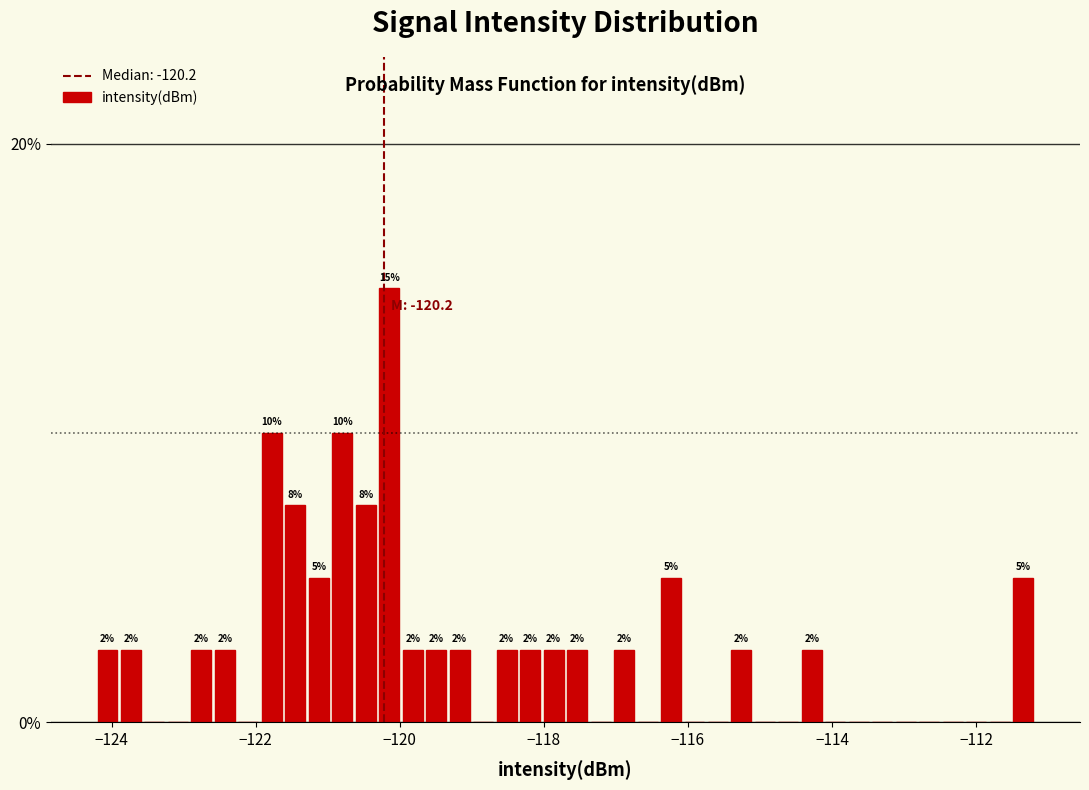

Read against the x-axis, roughly where is the centre of the tallest bar?

-120.2